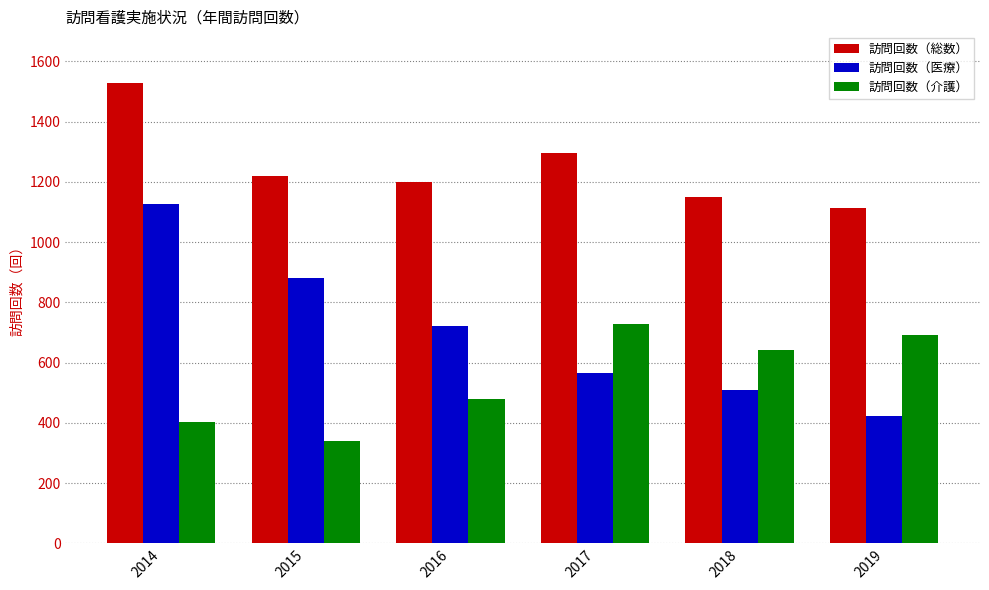

At which category is the sum across all series the highest?

2014